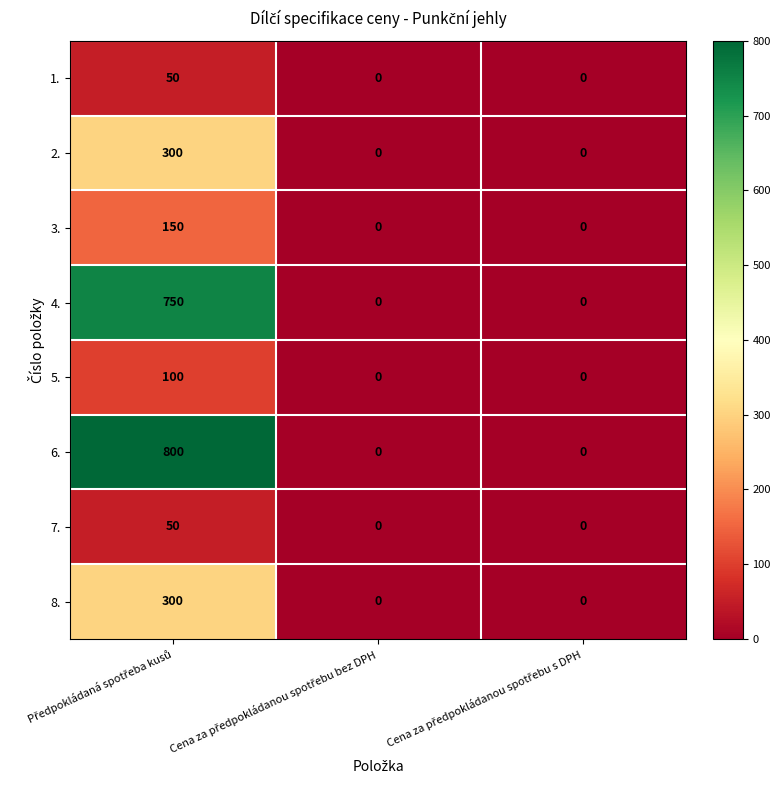

What is the average value of the 2. series?

100